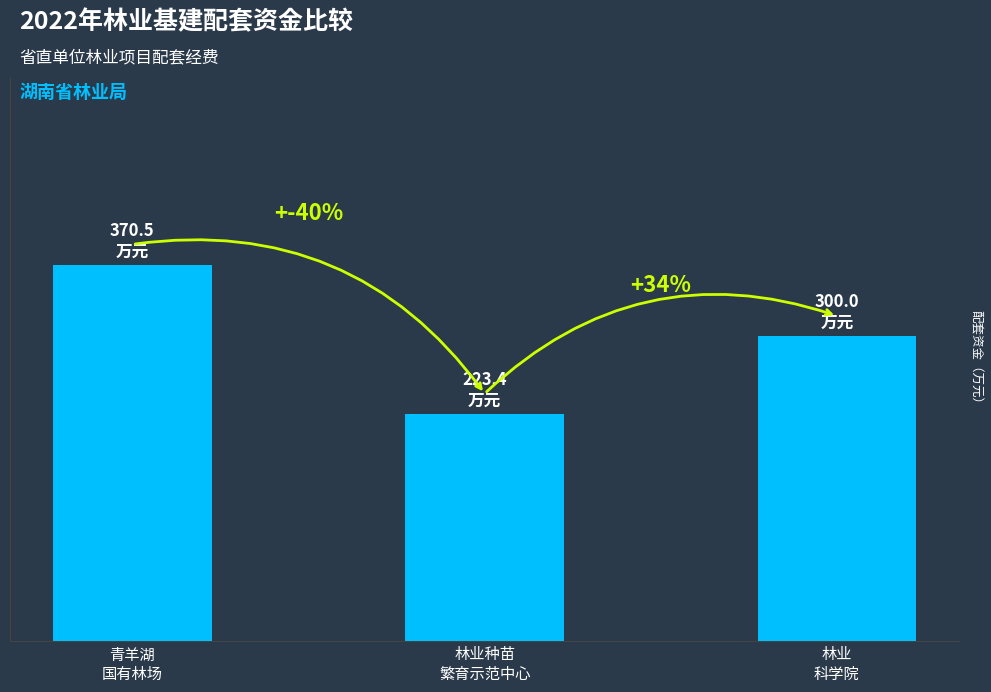

Reading right to left, extract all data points from this chart.

300.0	223.4	370.5